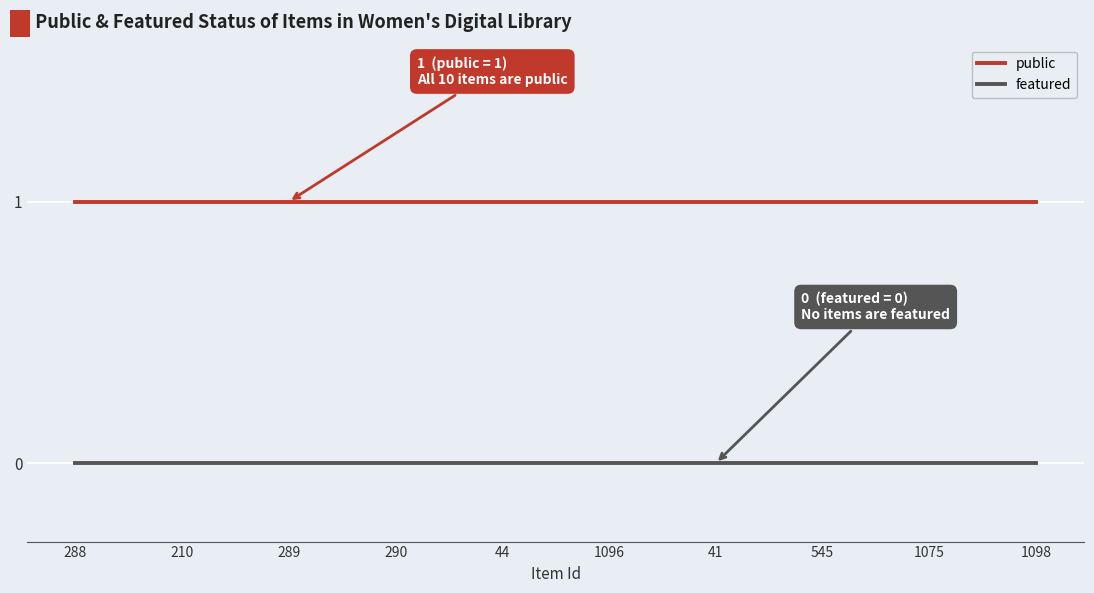

True or false: public and featured intersect in this chart.

False